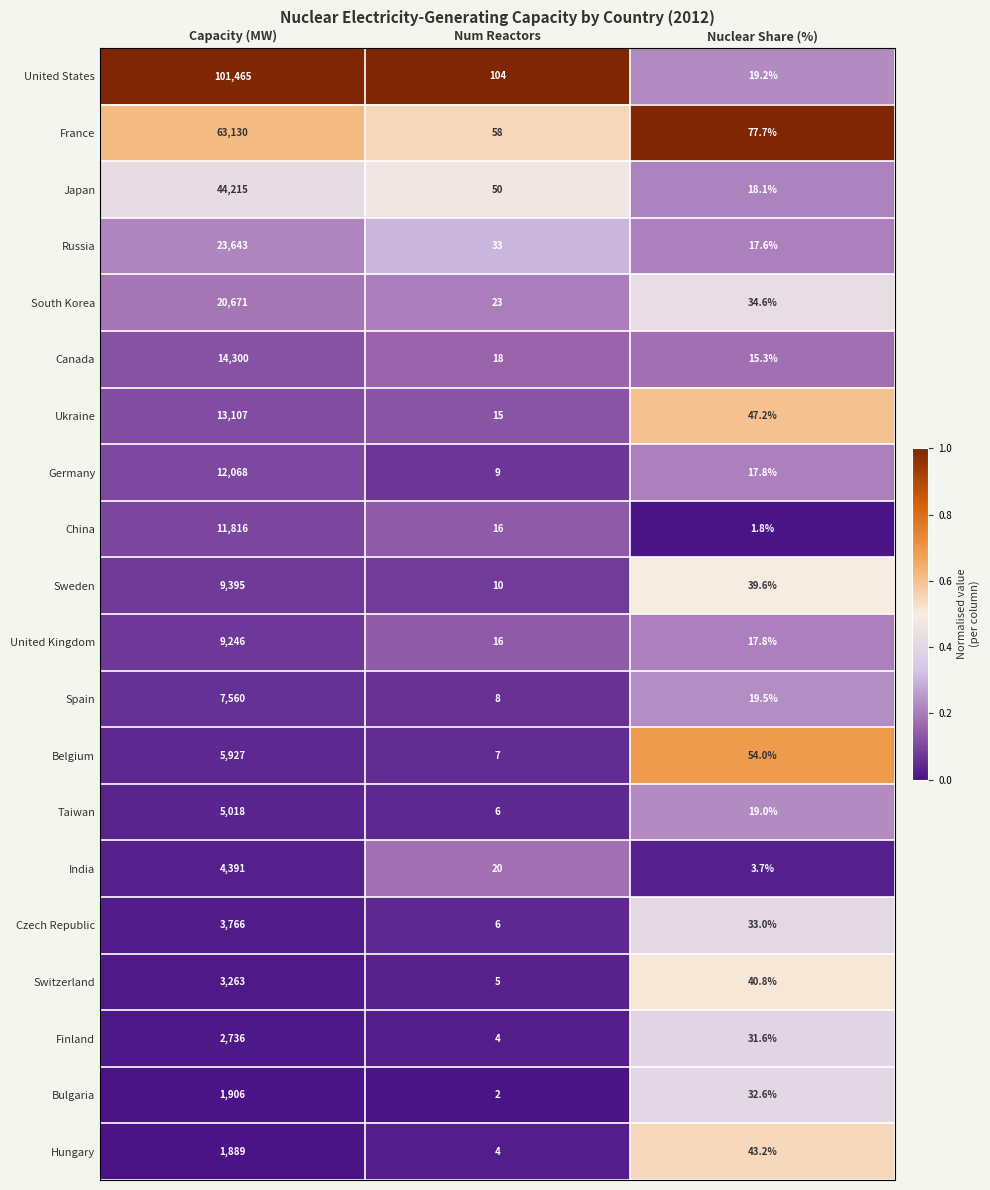

Rank the series at Capacity (MW) from highest to lowest value.

United States, France, Japan, Russia, South Korea, Canada, Ukraine, Germany, China, Sweden, United Kingdom, Spain, Belgium, Taiwan, India, Czech Republic, Switzerland, Finland, Bulgaria, Hungary